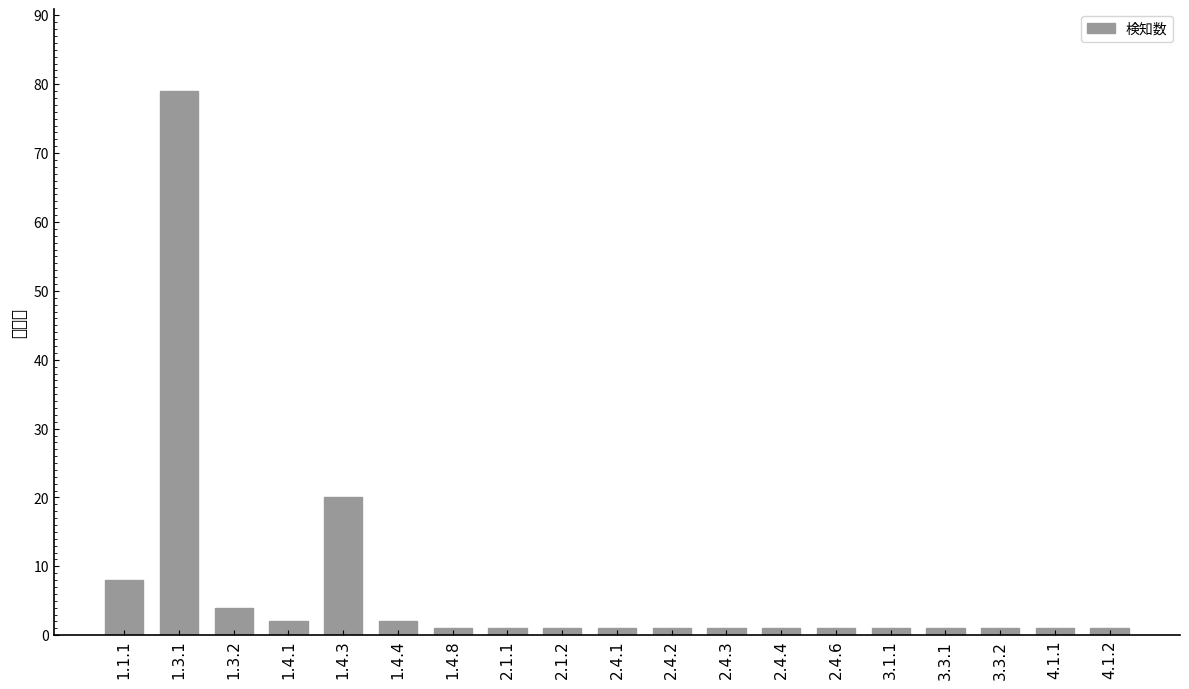

The value at 4.1.2 is 2. True or false?

False